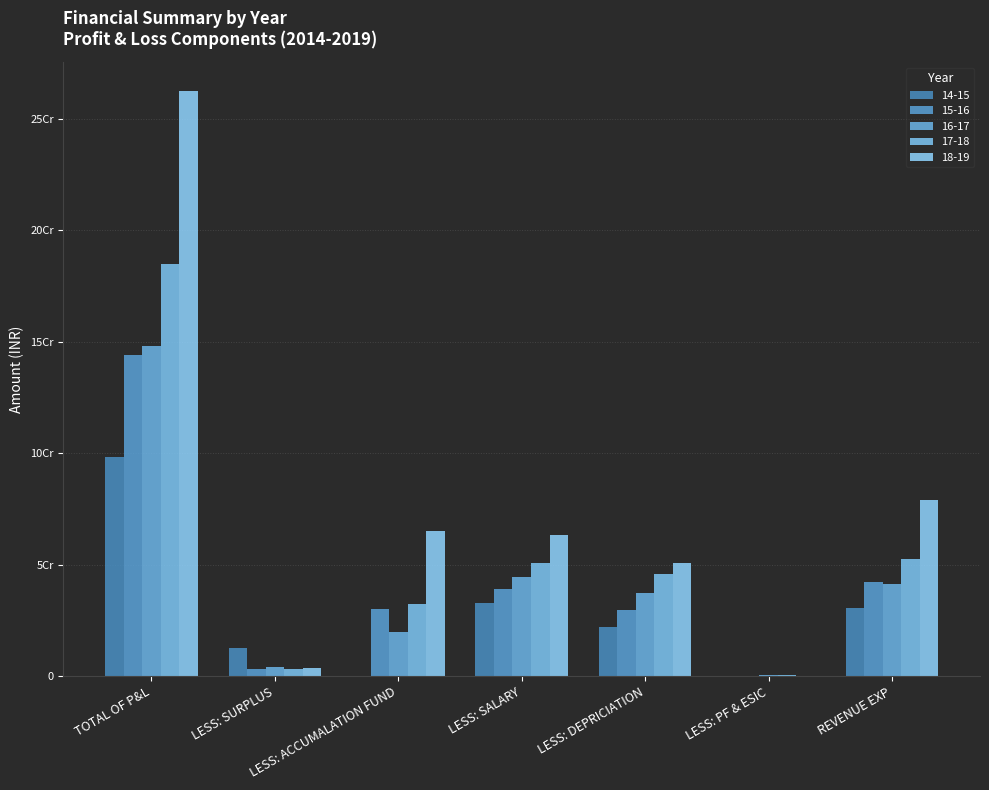

At which label does 17-18 reach its peak?

TOTAL OF P&L